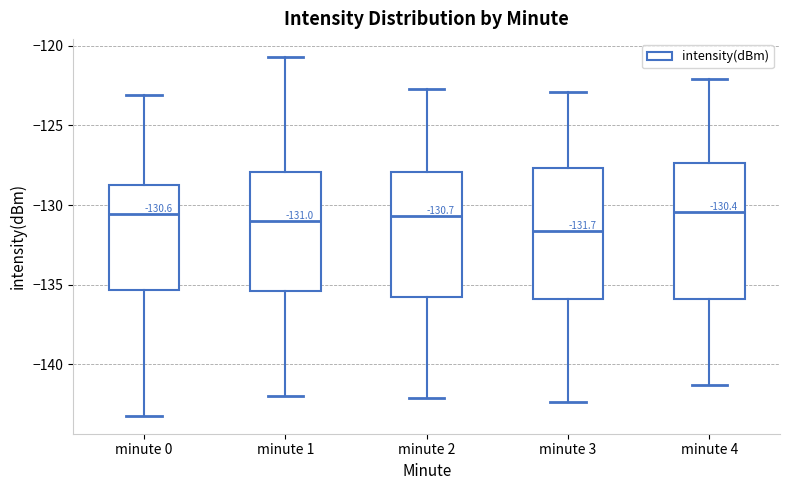

Which box has the lowest median line?

minute 3